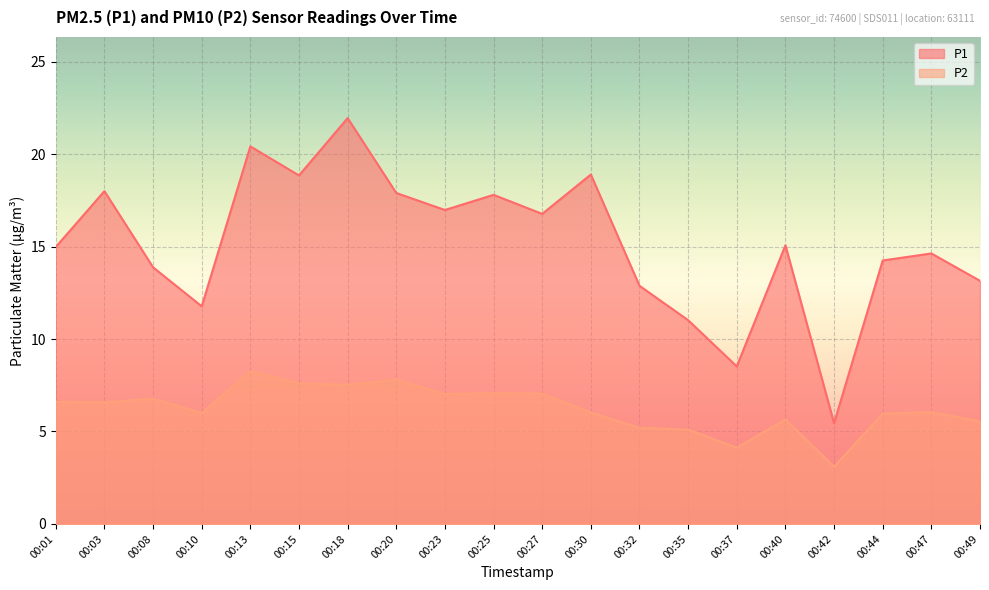

What is the difference between the highest and lowest values at 00:08?

7.1